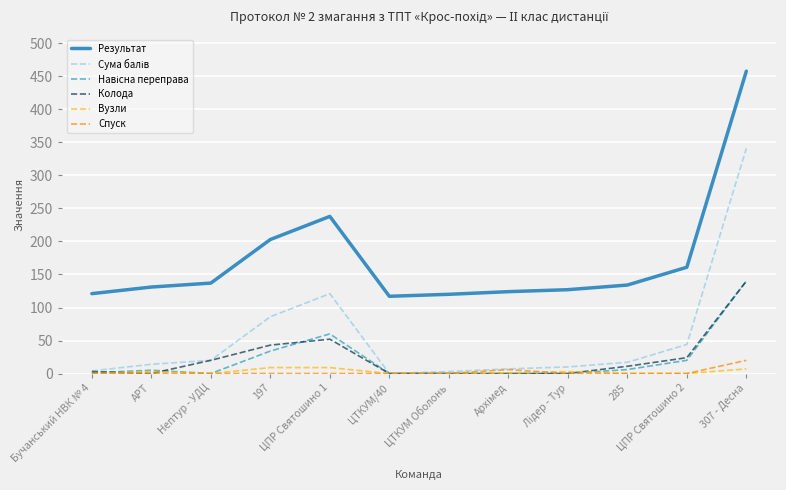

True or false: Спуск and Результат intersect in this chart.

False